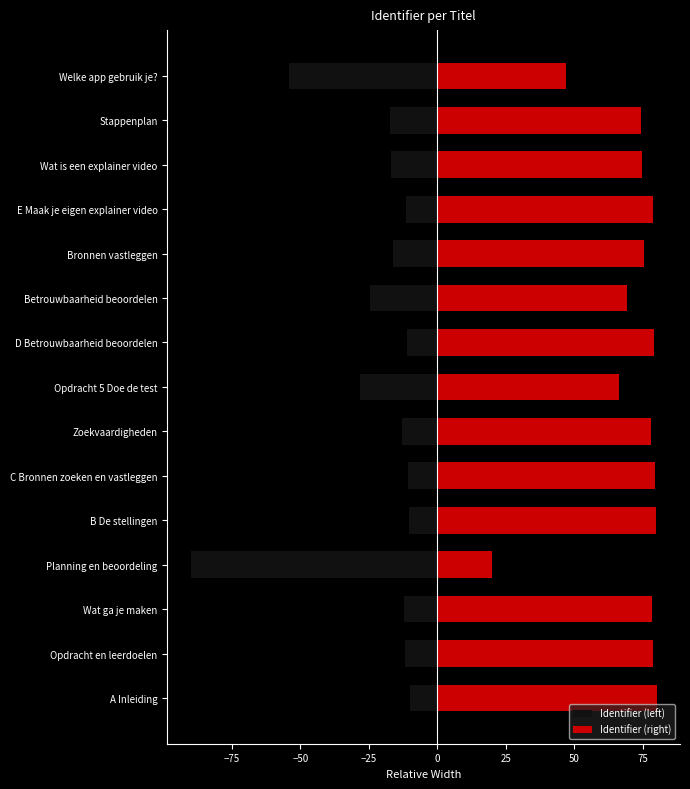

At how many categories does at least one series exceed 76?

8